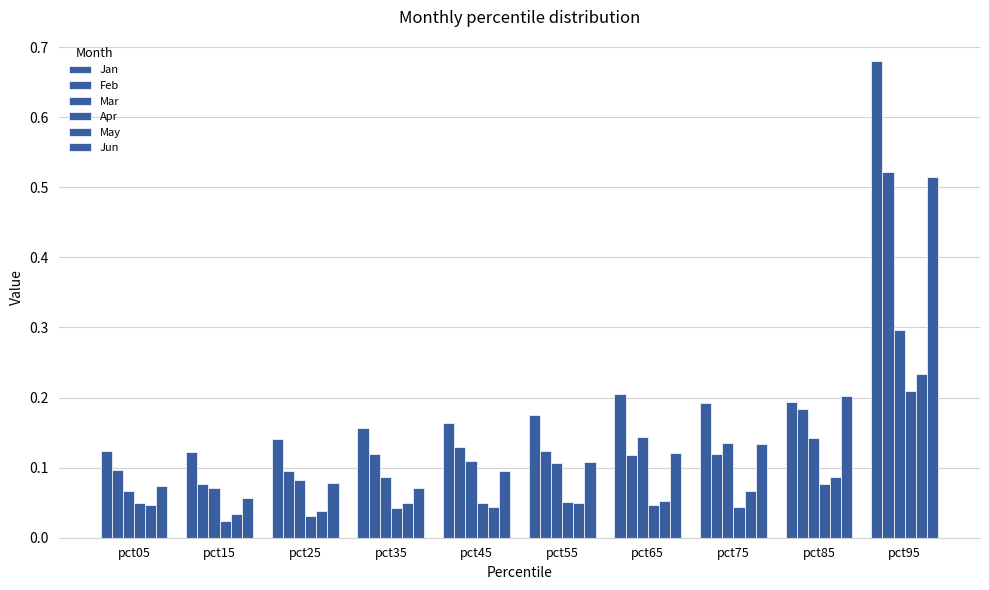

What is the total value across all series at pct25?

0.5